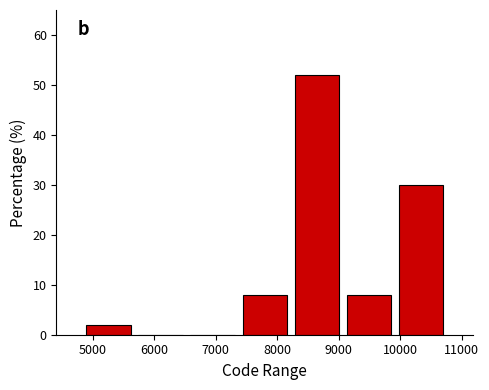

Reading left to right, list every bar in this chart as the range it spans on the x-axis followed by its height. Neither the bar edges nor the heights are printed on the chart, so give them approximately, as read against the axes.

4800 to 5700: 2
5700 to 6500: 0
6500 to 7400: 0
7400 to 8200: 8
8200 to 9100: 52
9100 to 9900: 8
9900 to 10800: 30